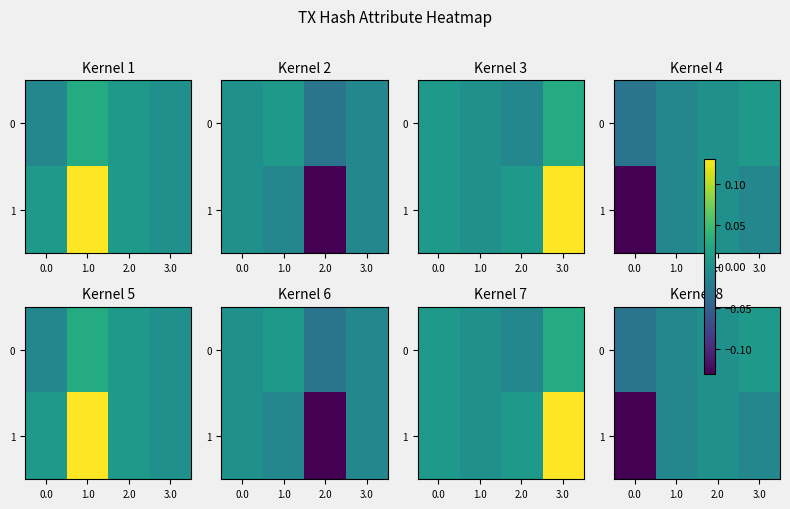

The 0 series shows 0.0 at 3.0. True or false?

False